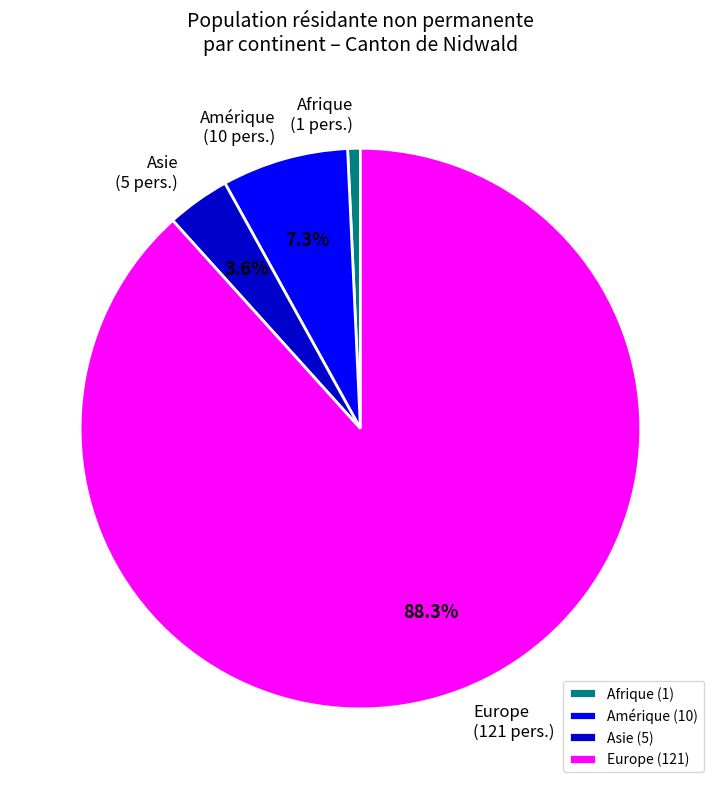

Count the number of slices in the pie.

4